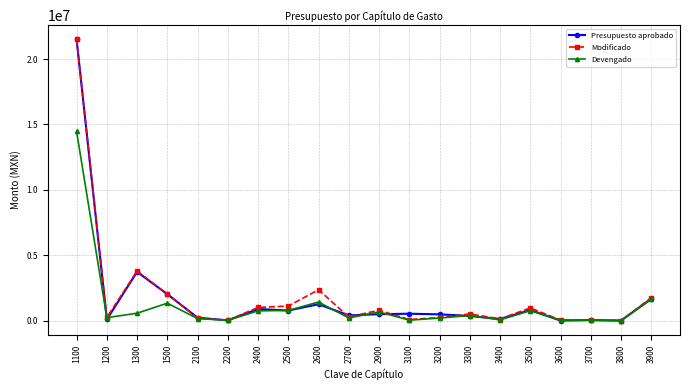

The Presupuesto aprobado series shows 540667.0 at 3100. True or false?

True